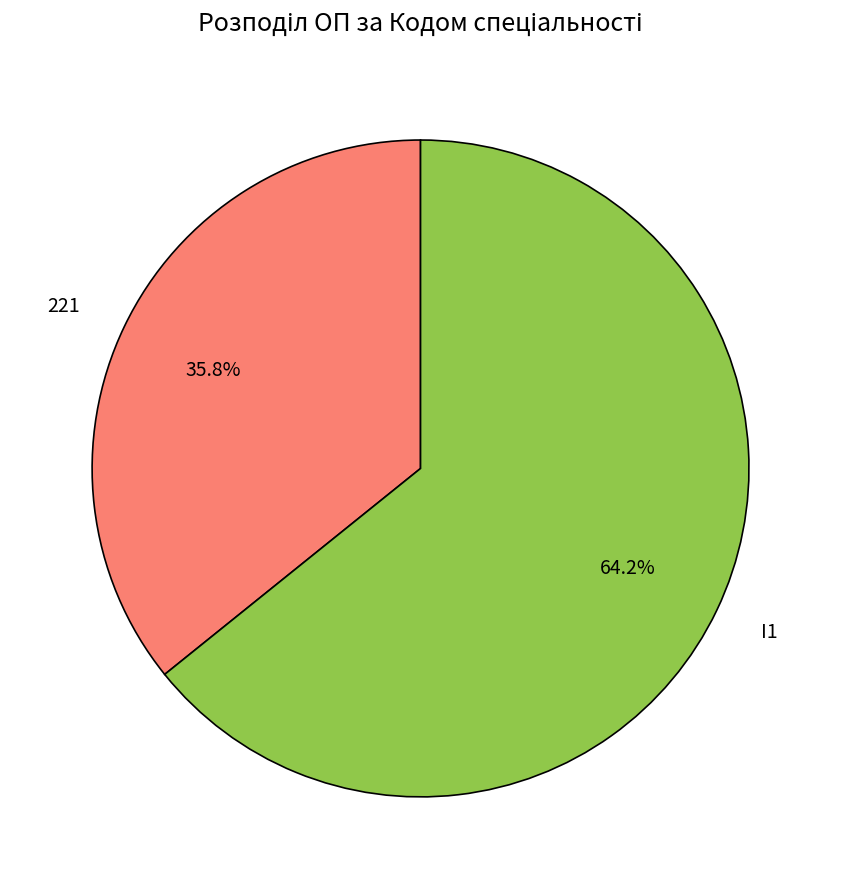

What percentage do I1 and 221 together represent?

100.0%